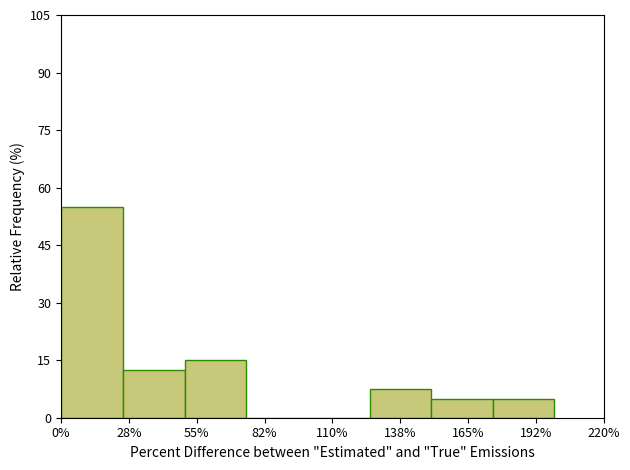

Reading left to right, extract all data points from this chart.

0%=55.0	28%=12.5	55%=15.0	82%=0.0	110%=0.0	138%=7.5	165%=5.0	192%=5.0